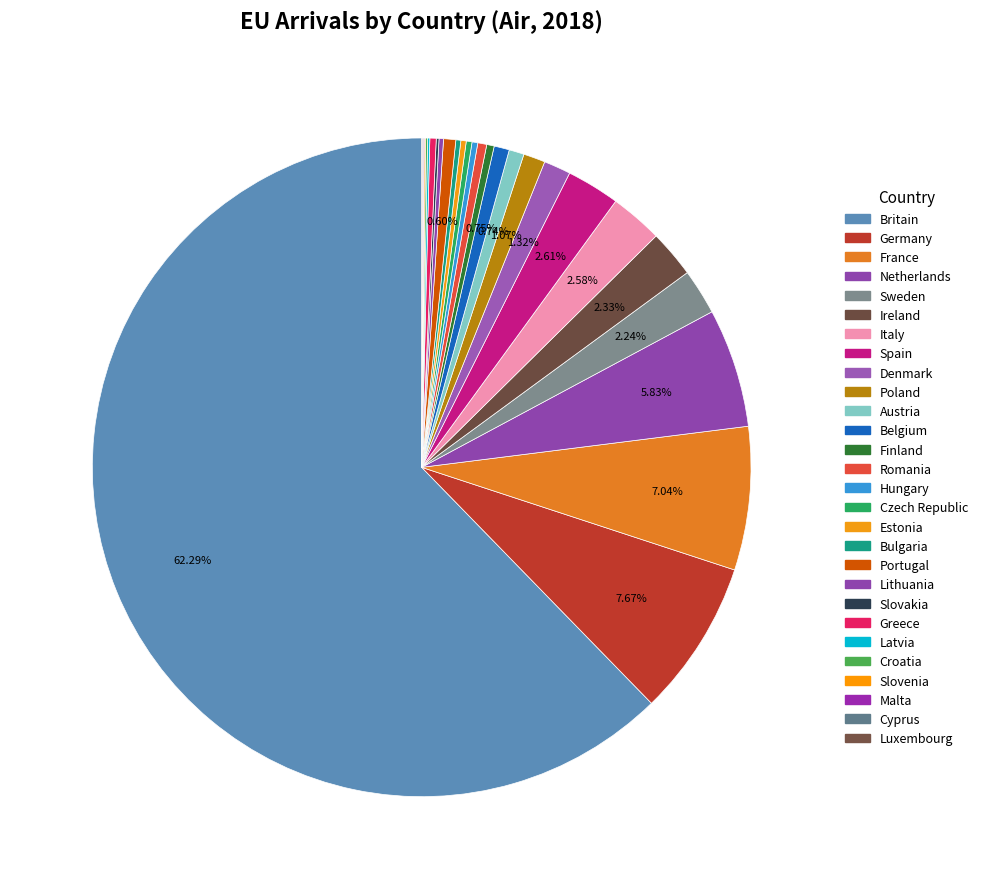

What portion of the pie excludes Slovakia?

99.9%